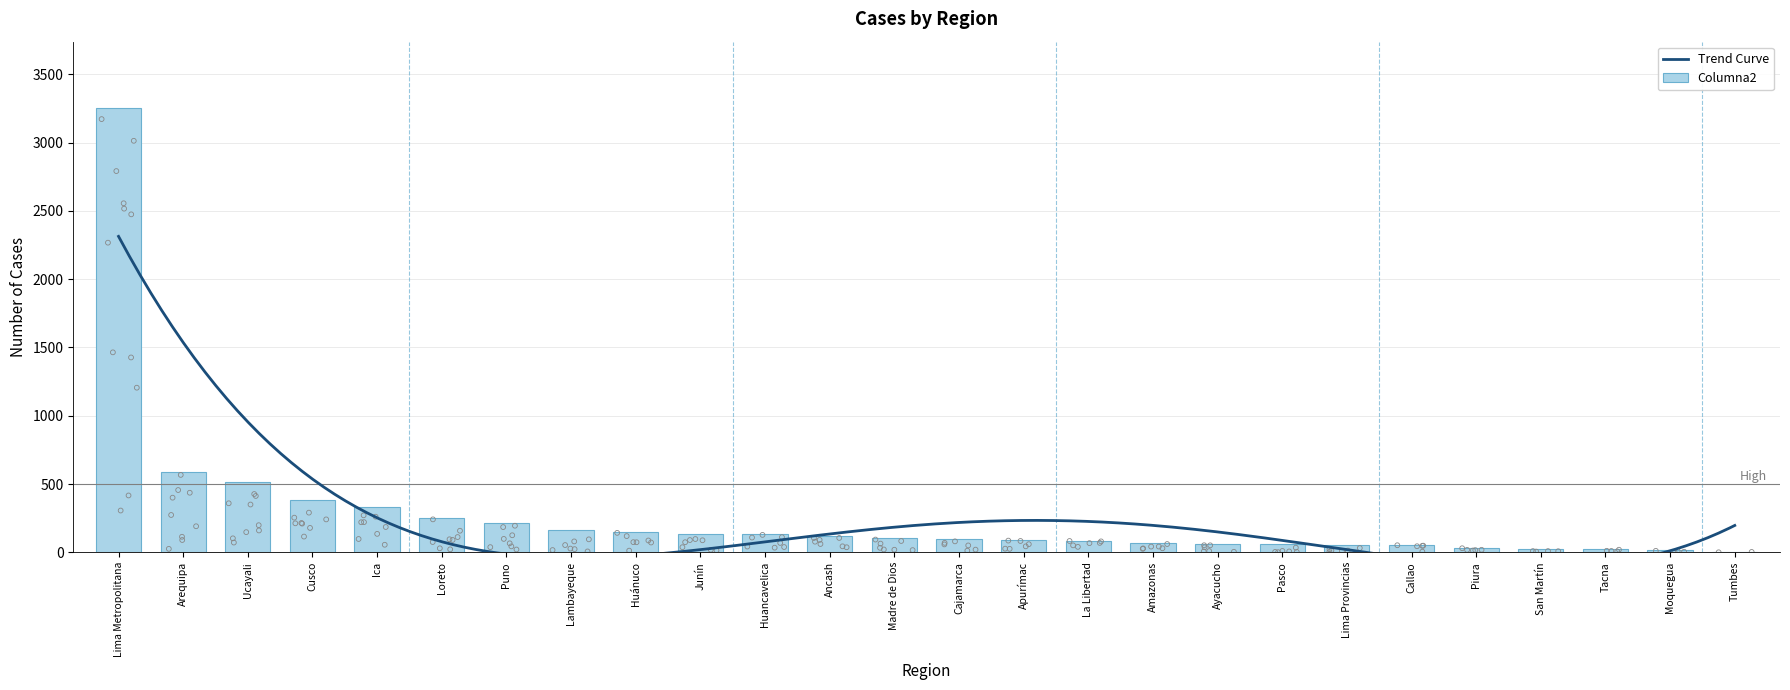

What is the change in value from Arequipa to Huánuco?

-434